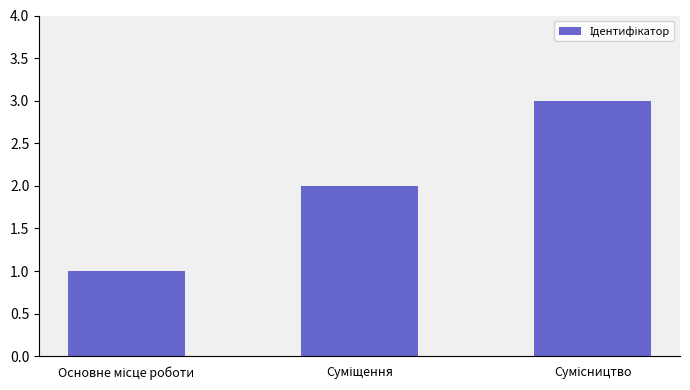

What is the sum of all values?

6